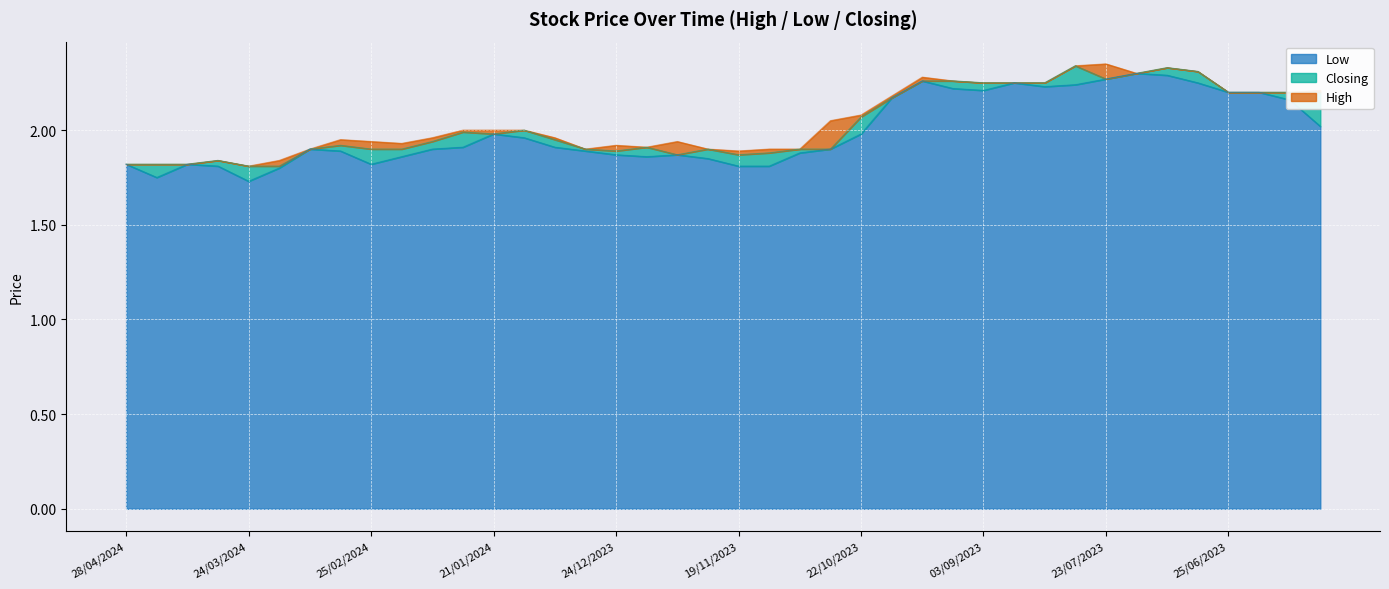

What is the value of the Closing point at the 13th from the left?

2.0